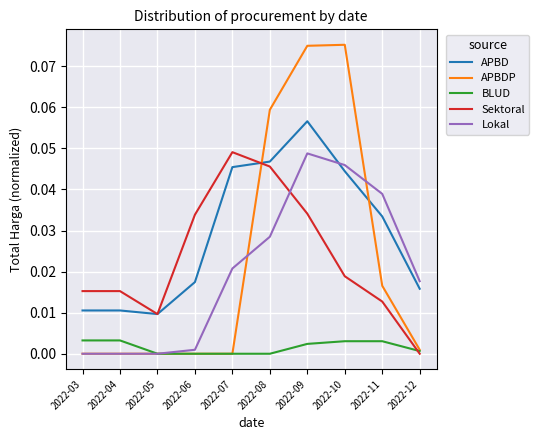

How many intersections are there between BLUD and Sektoral?

1